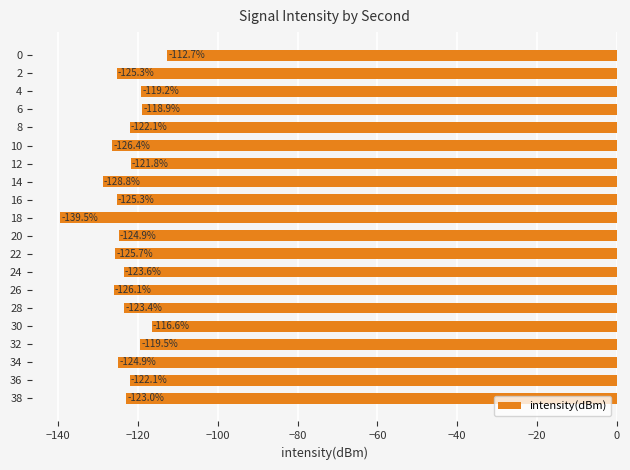

The chart shows a value of -125.3 at 16. True or false?

True